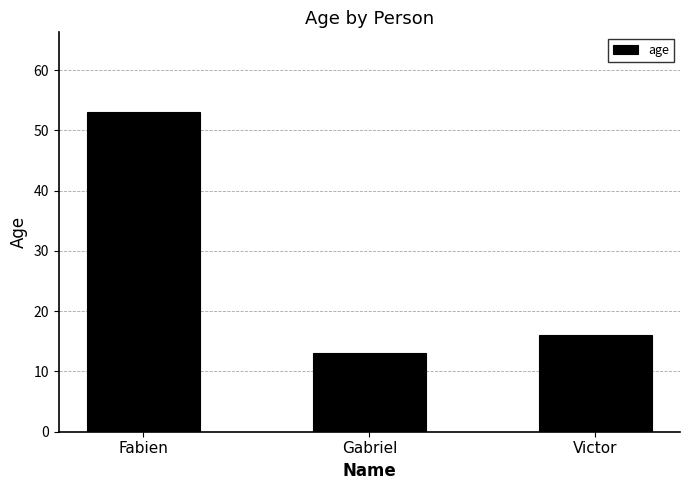

How many distinct data groups are displayed?

1